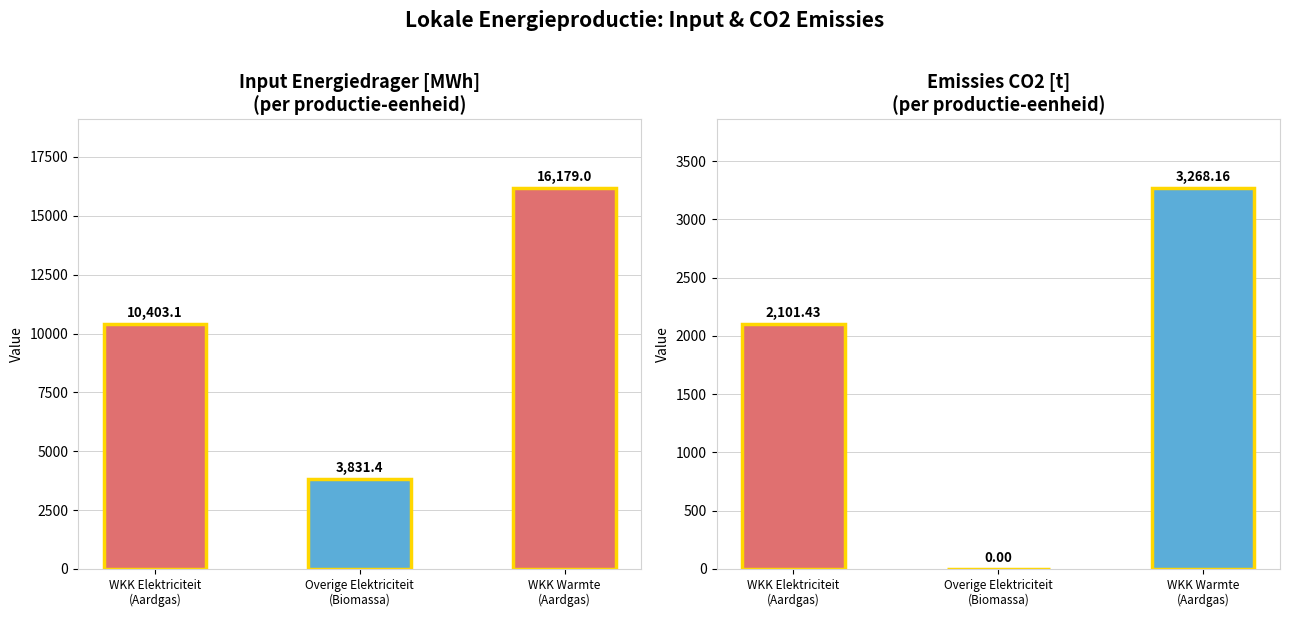

Reading left to right, extract all data points from this chart.

Input energiedrager [MWh]: WKK Elektriciteit
(Aardgas)=10403.1	Overige Elektriciteit
(Biomassa)=3831.4	WKK Warmte
(Aardgas)=16179.0
Emissies CO2 [t]: WKK Elektriciteit
(Aardgas)=2101.4	Overige Elektriciteit
(Biomassa)=0.0	WKK Warmte
(Aardgas)=3268.2